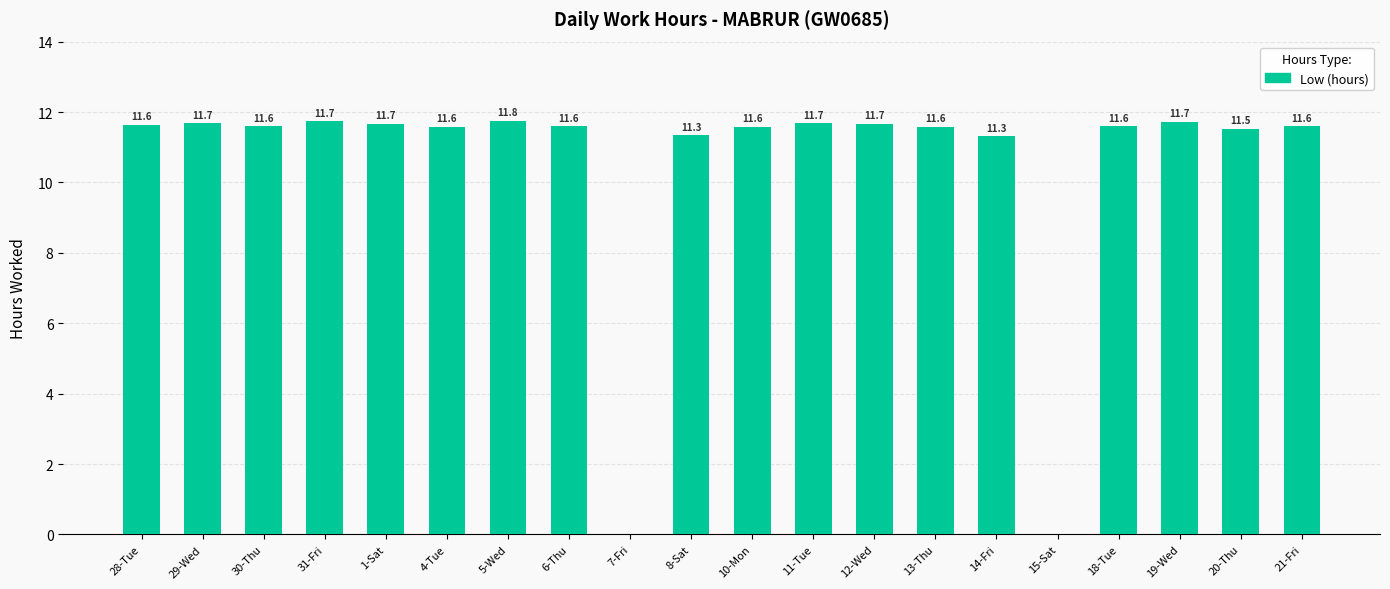

Which has a higher value, 8-Sat or 19-Wed?

19-Wed